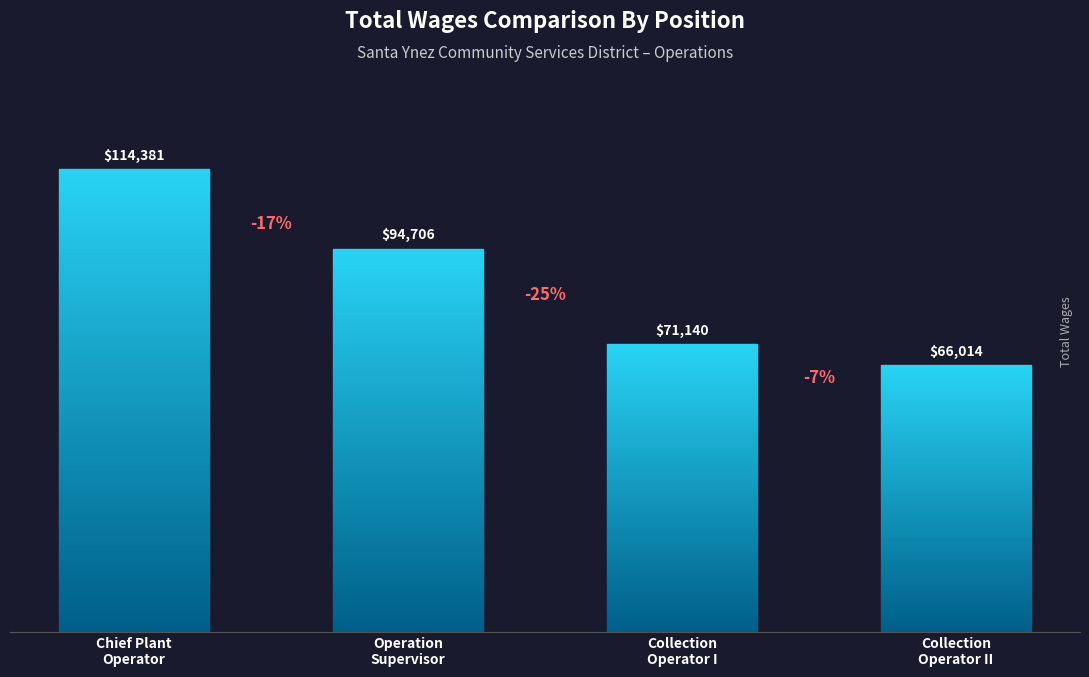

What is the label of the 3rd bar from the right?

Operation
Supervisor